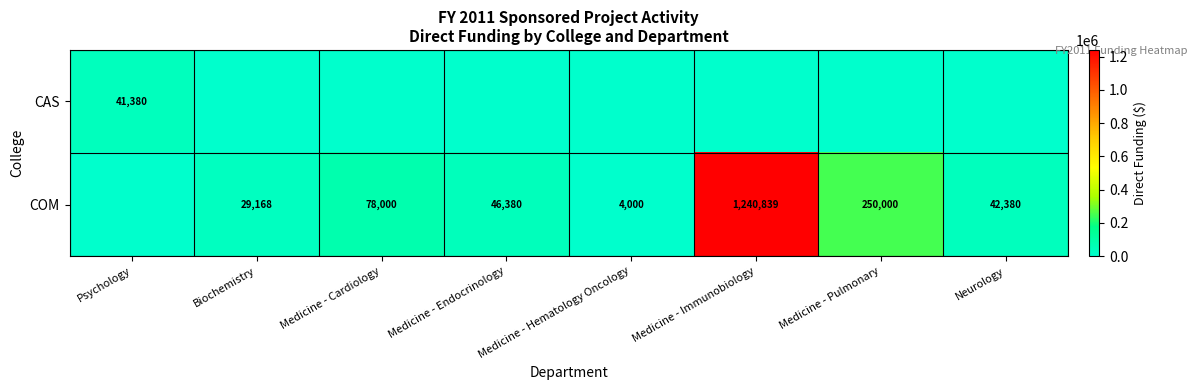

The COM series shows 78000 at Medicine - Cardiology. True or false?

True